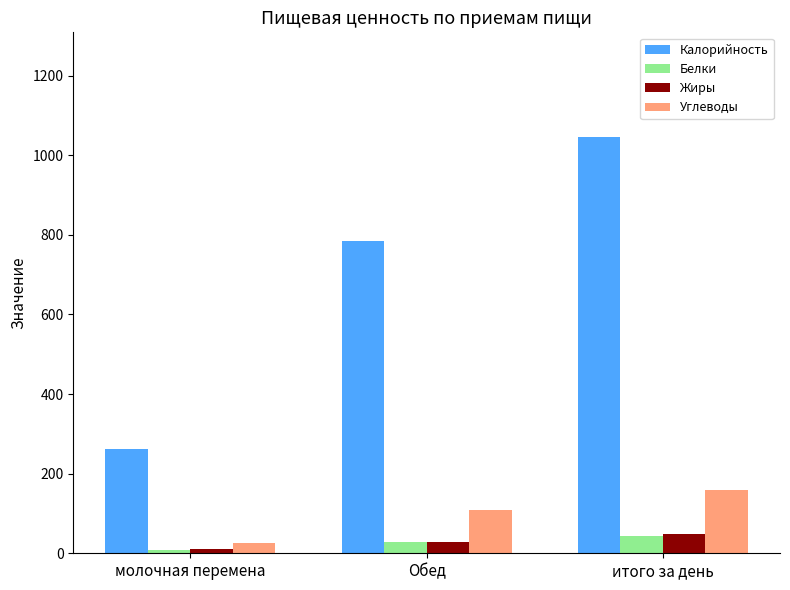

At which category does the chart reach its peak across all series?

итого за день